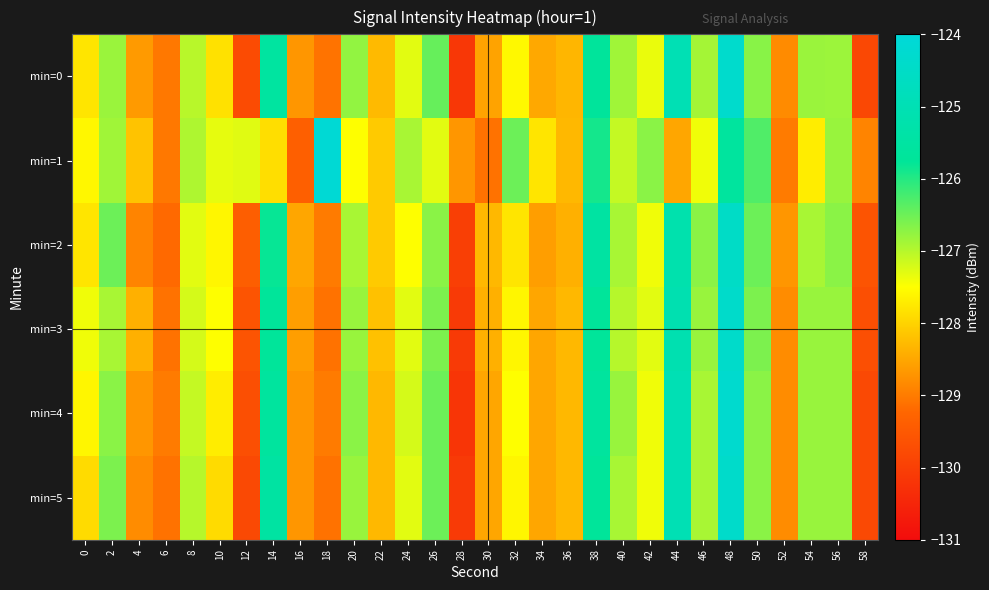

Between 30 and 32, which series saw the biggest shift?

min=1